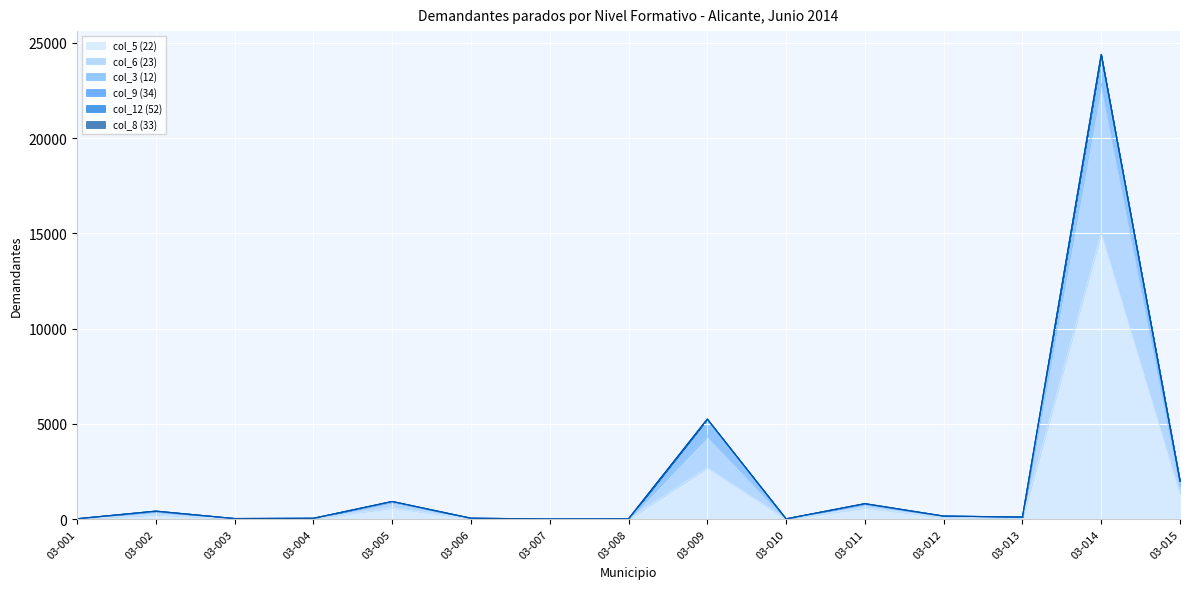

Where is the first local minimum for col_12 (52)?

03-003